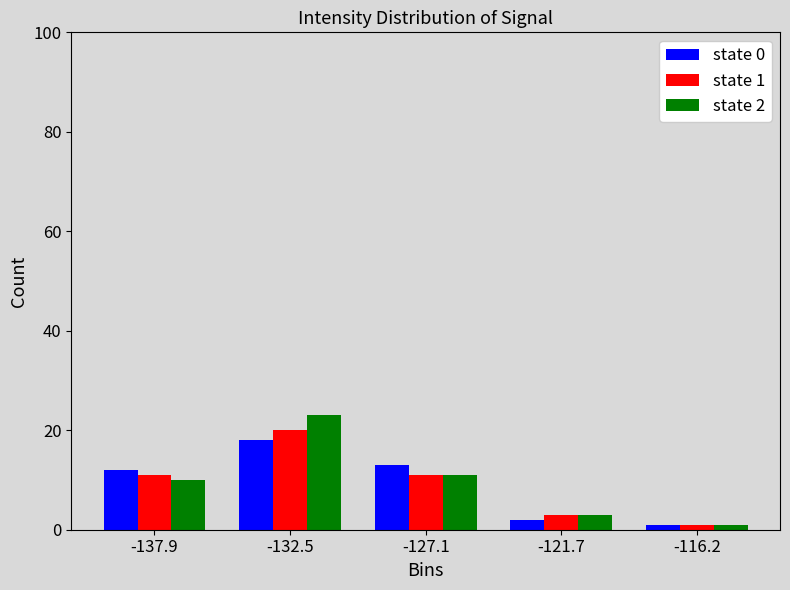

In the state 1 series, which range on the x-axis has the tallest bar?

-135 to -130